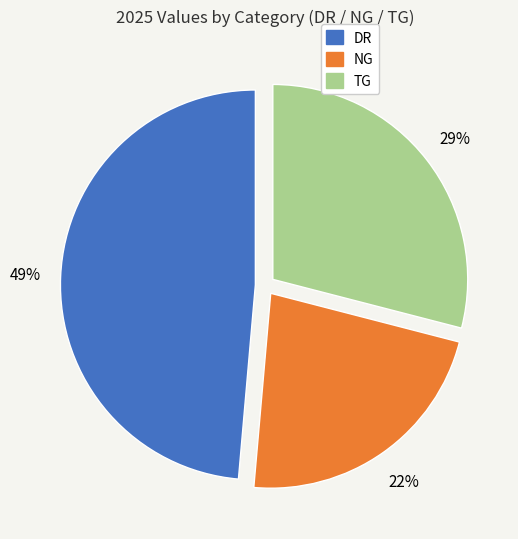

Does DR account for over 50% of the chart?

No